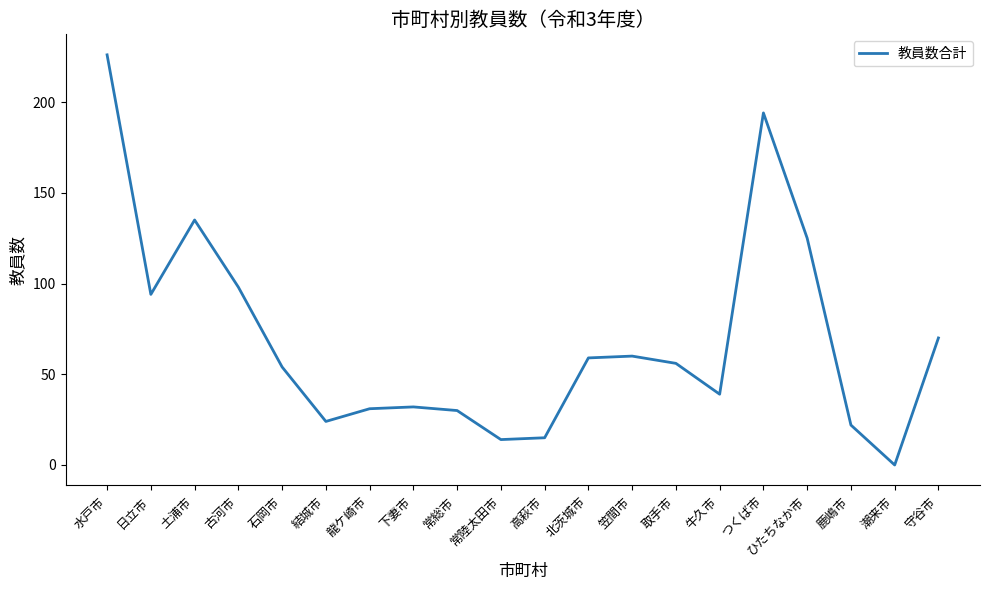

Which label corresponds to the largest value in the chart?

水戸市